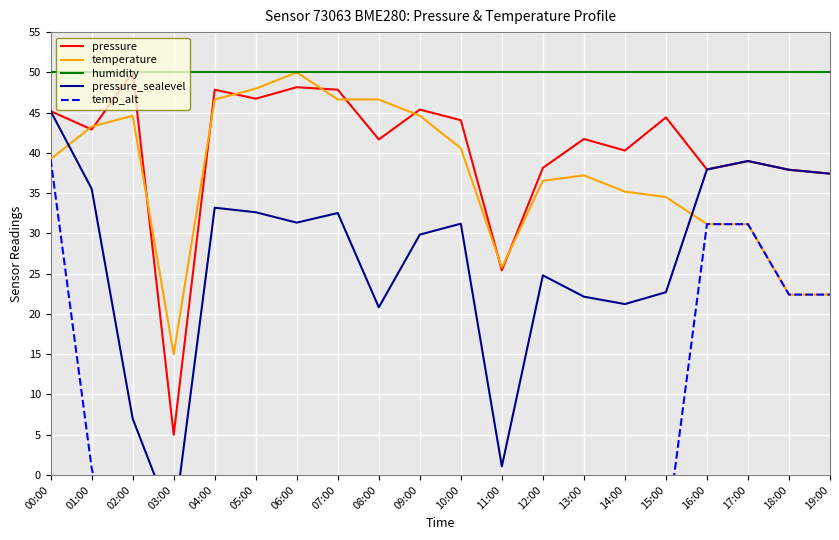

What is the label of the 2nd point from the left?

01:00